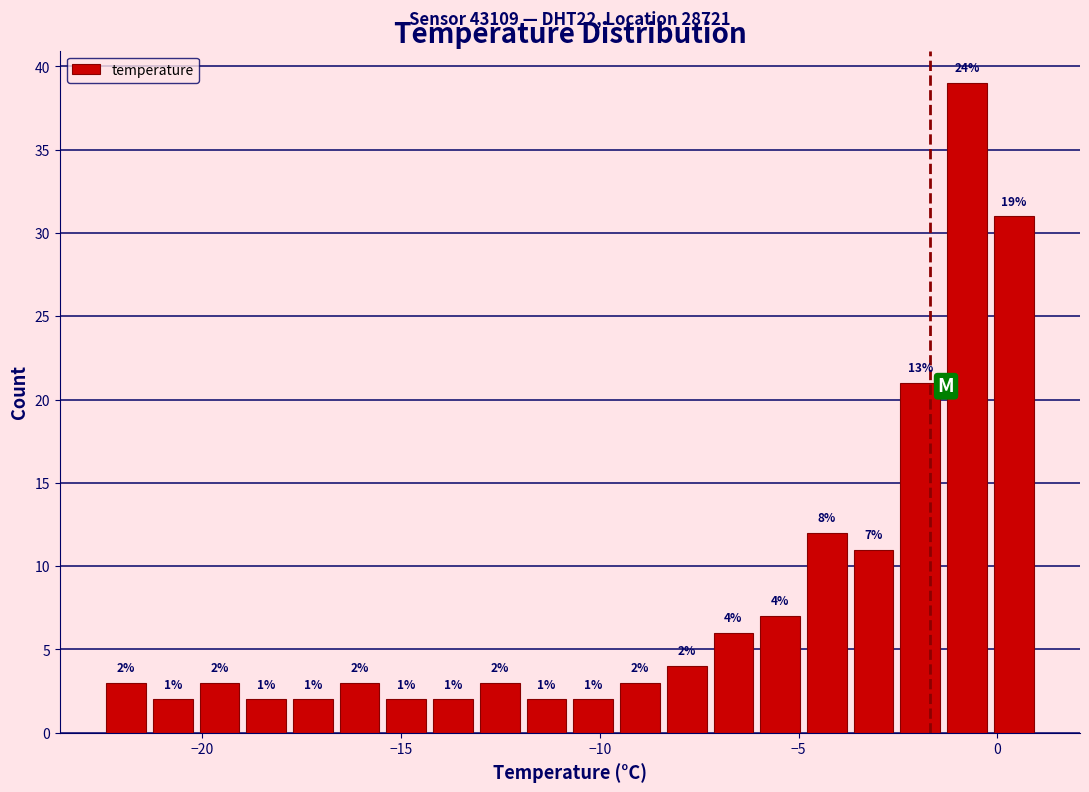

Read against the x-axis, roughly where is the centre of the tallest bar?

-1.0